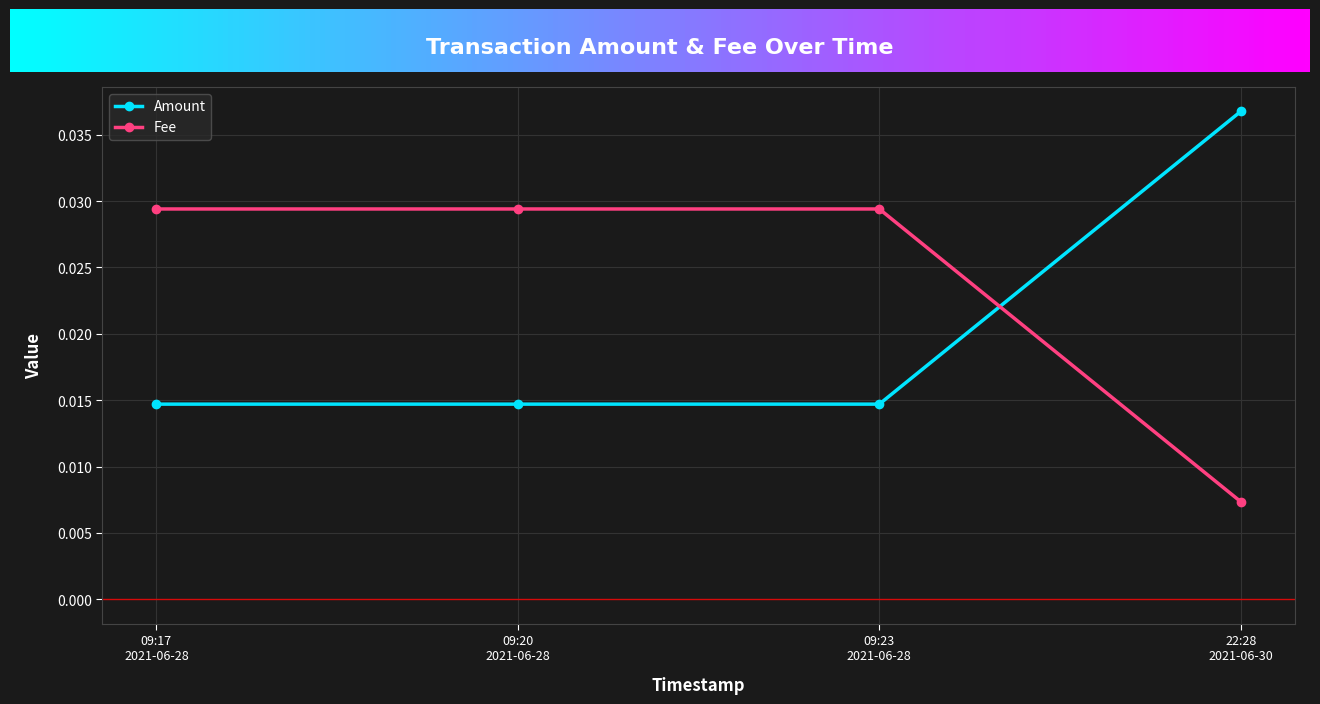

Which series has the largest total across all categories?

Fee